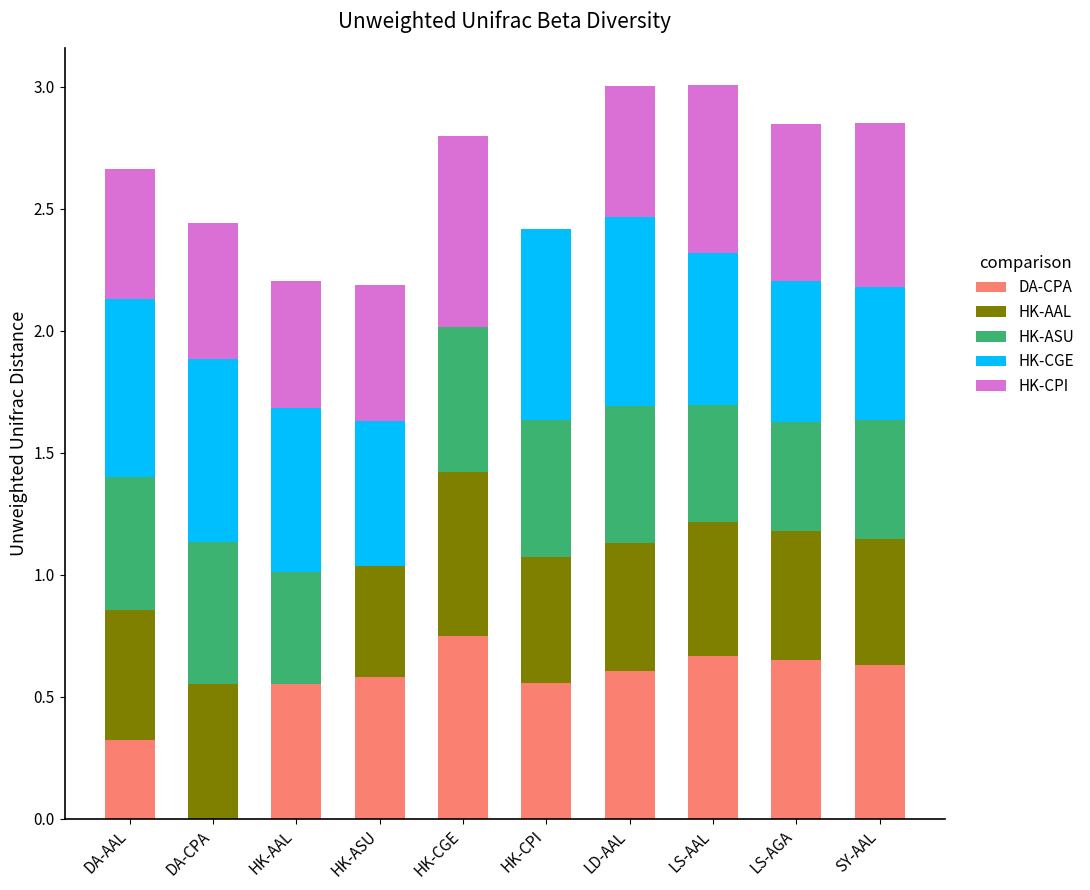

What is the total value across all series at HK-AAL?

2.2